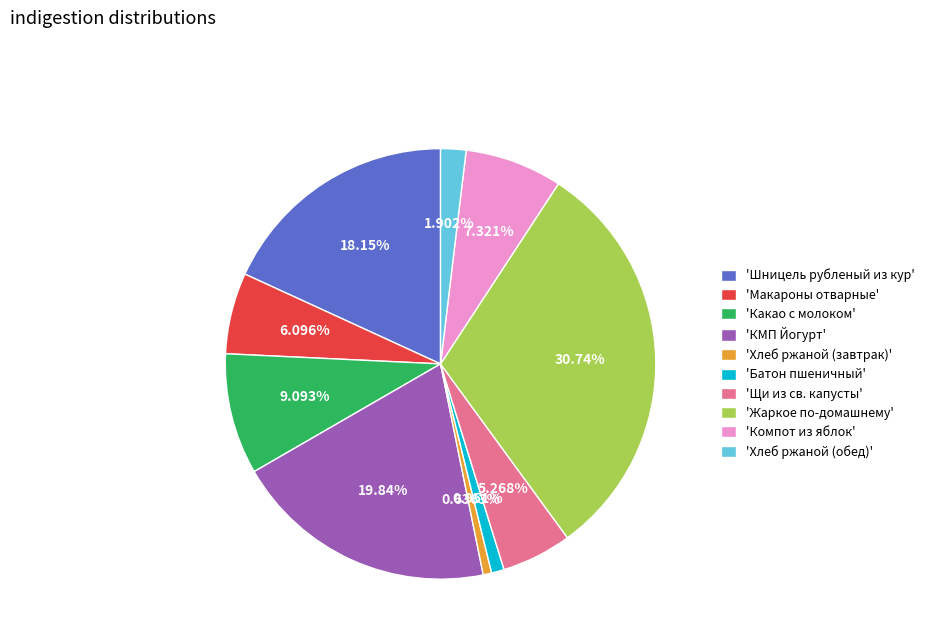

Approximately how many times larger is the value at 'Жаркое по-домашнему' compared to 'КМП Йогурт'?

1.5